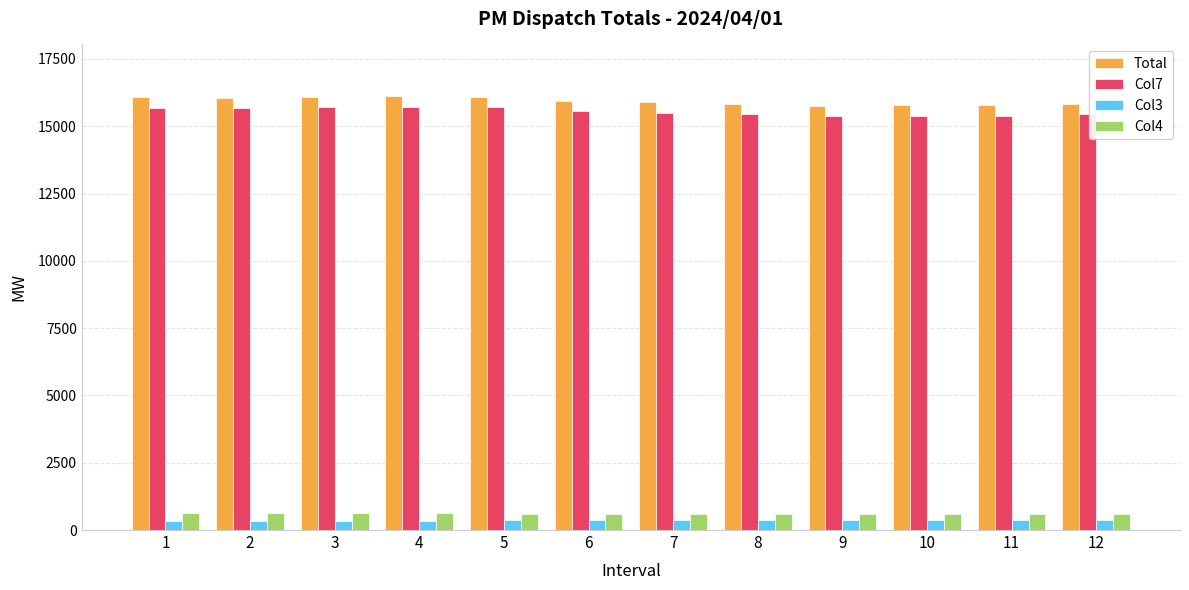

What is the lowest value of the Total series?

15761.6